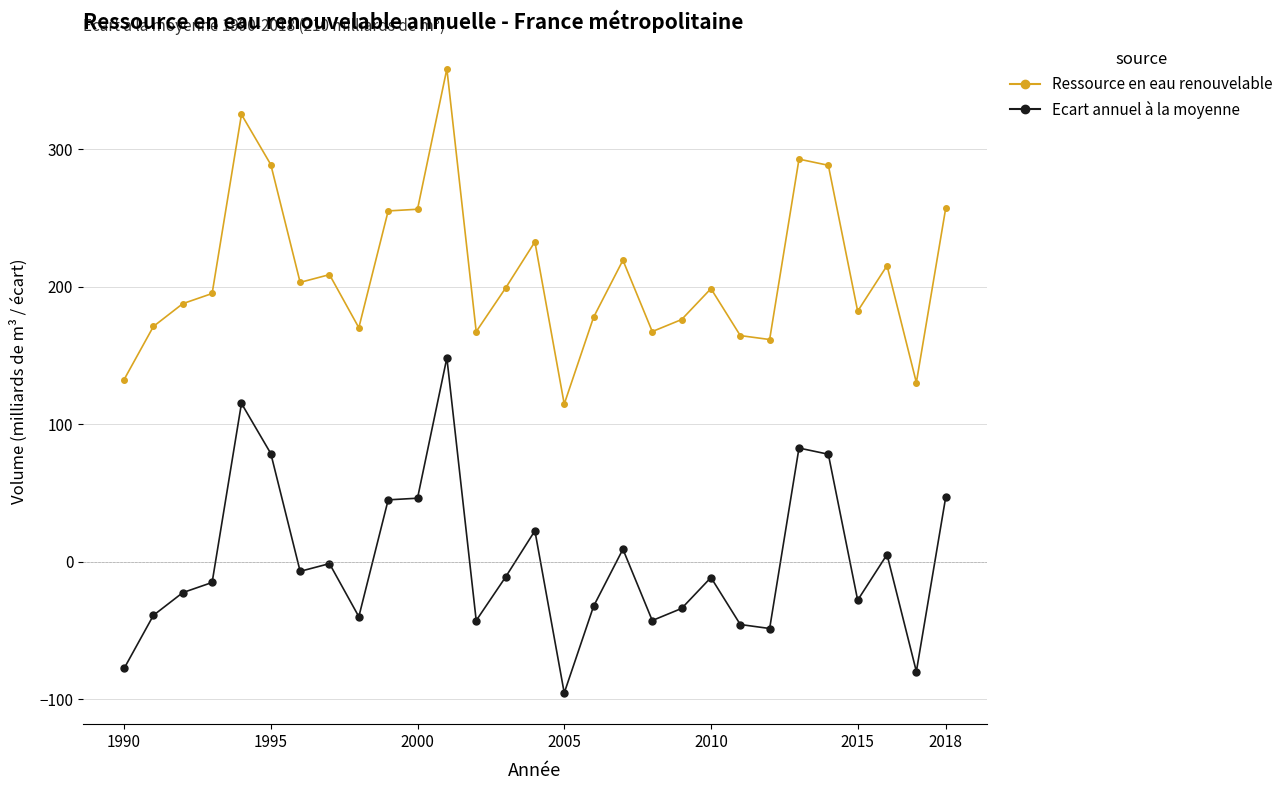

What is the highest value of the Ressource en eau renouvelable series?

358.5